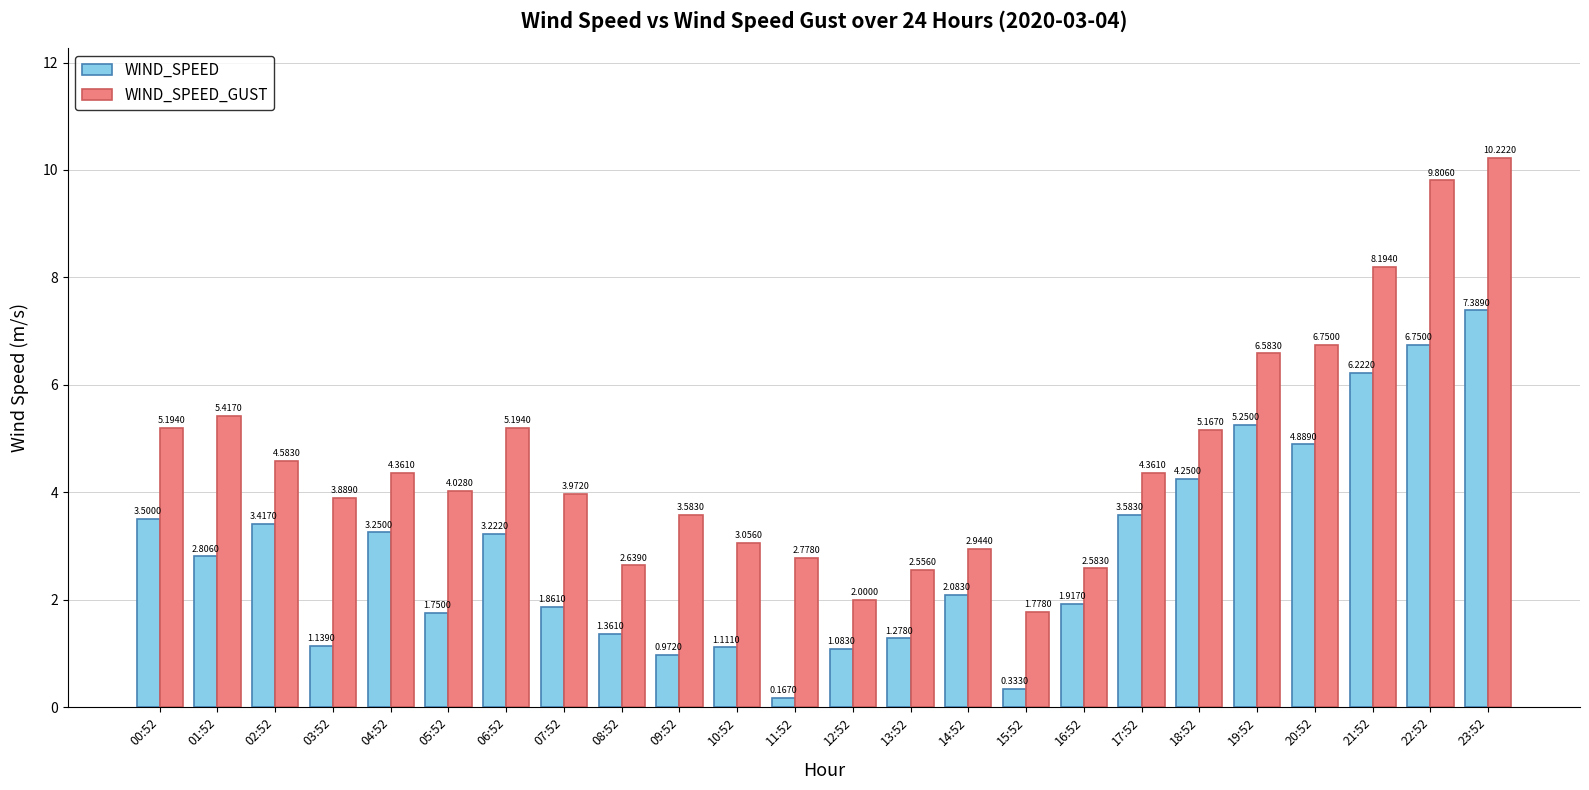

What is the label of the 23rd bar from the left?

22:52